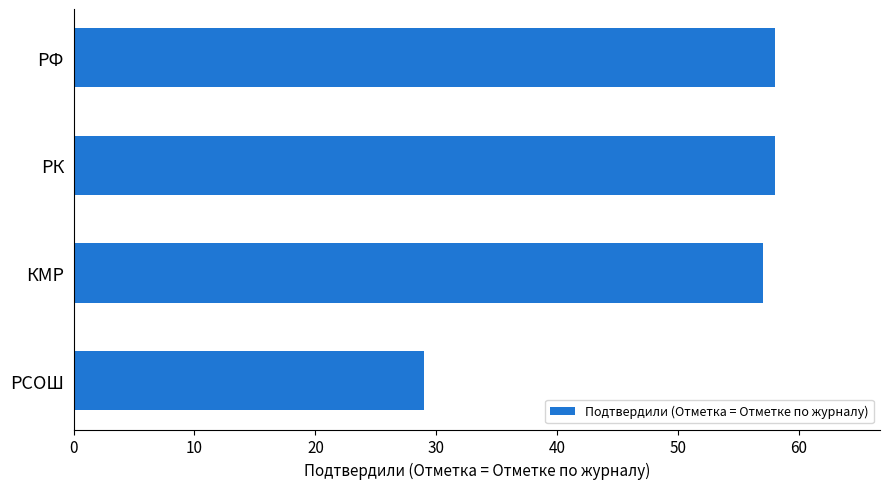

What is the difference between the maximum and minimum values?

29